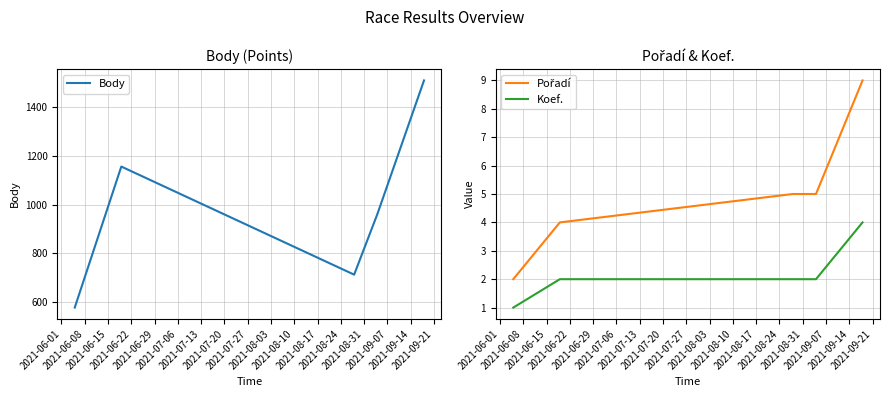

What is the difference between the maximum and minimum values in the Body series?

931